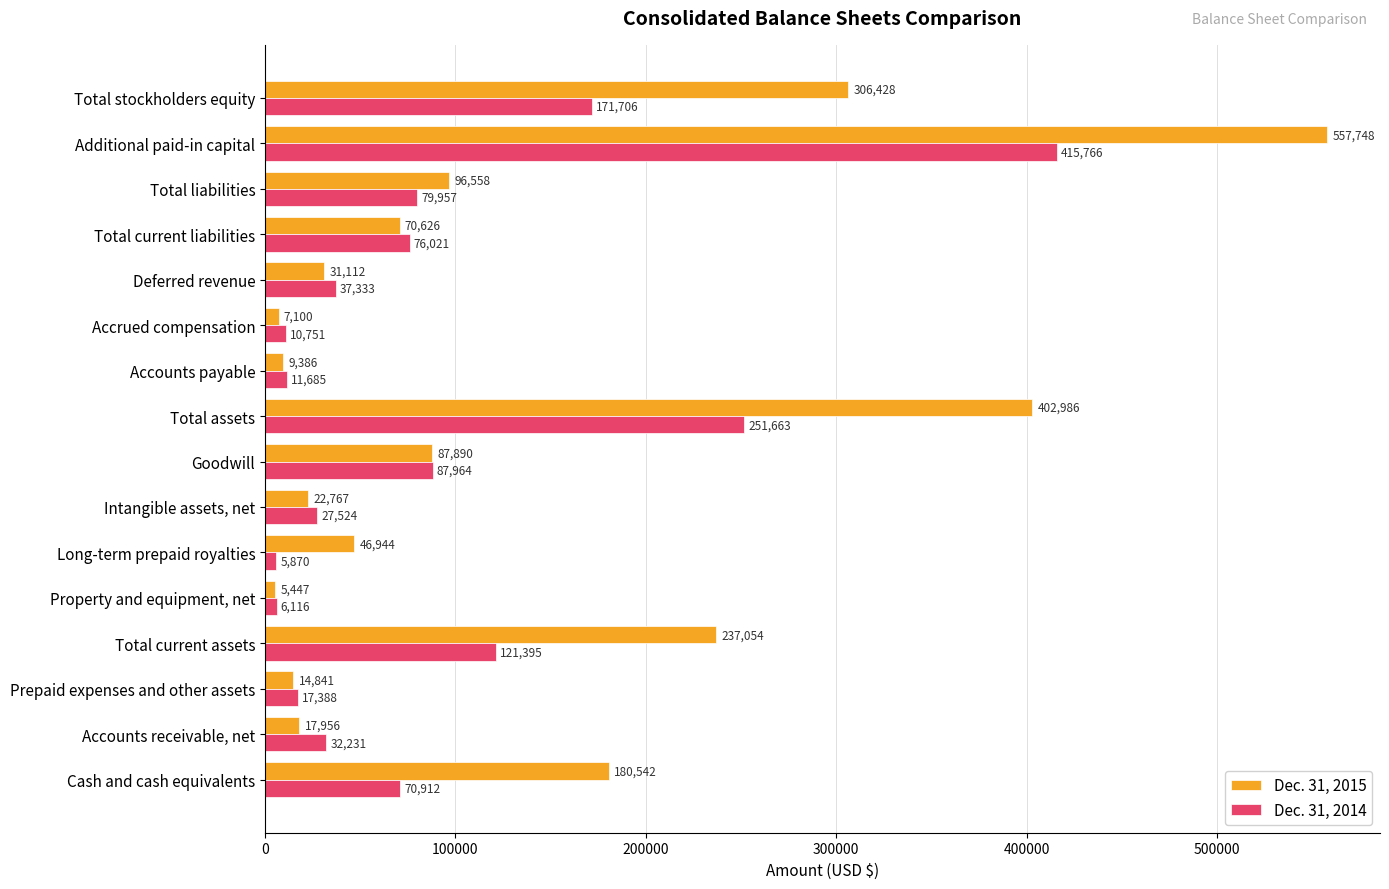

Rank the series by their average value, from highest to lowest.

Dec. 31, 2015, Dec. 31, 2014